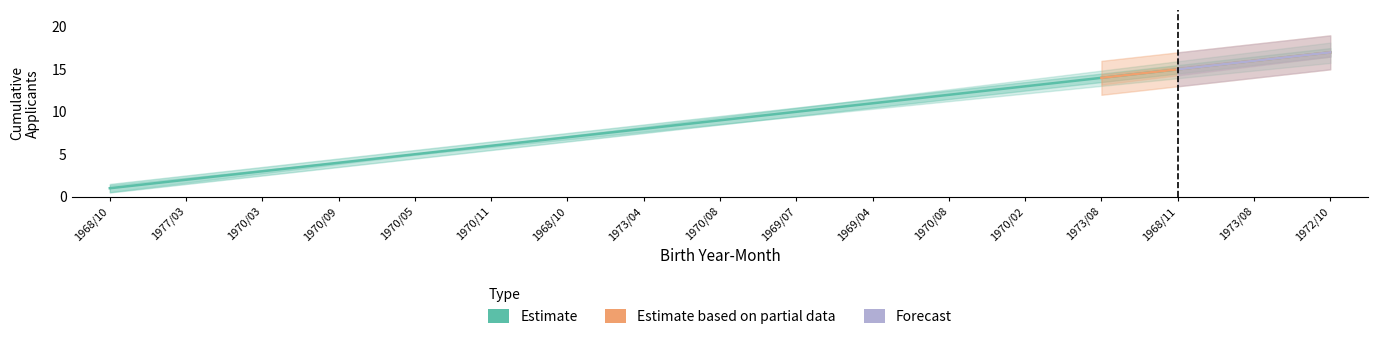

Count the number of data series in this chart.

3